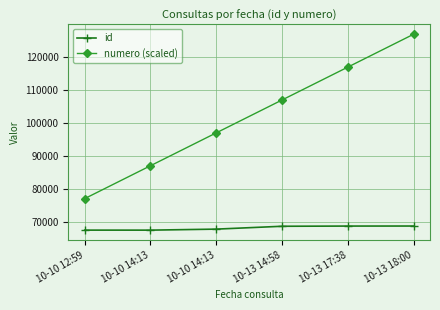

What is the greatest value displayed?

127000